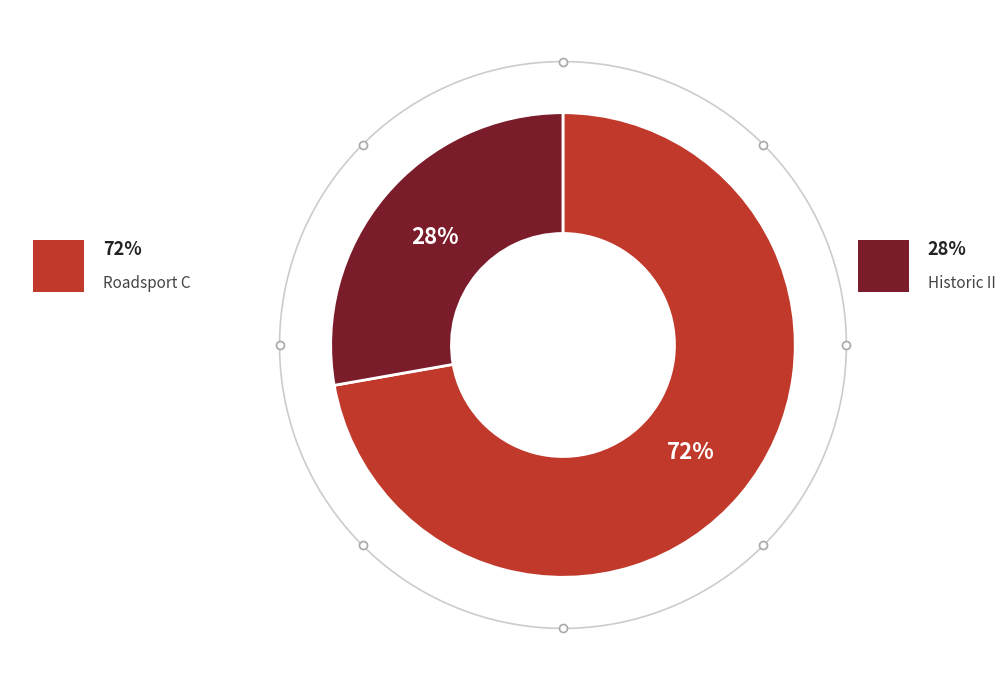

To the nearest percent, what portion does Roadsport C represent?

72%